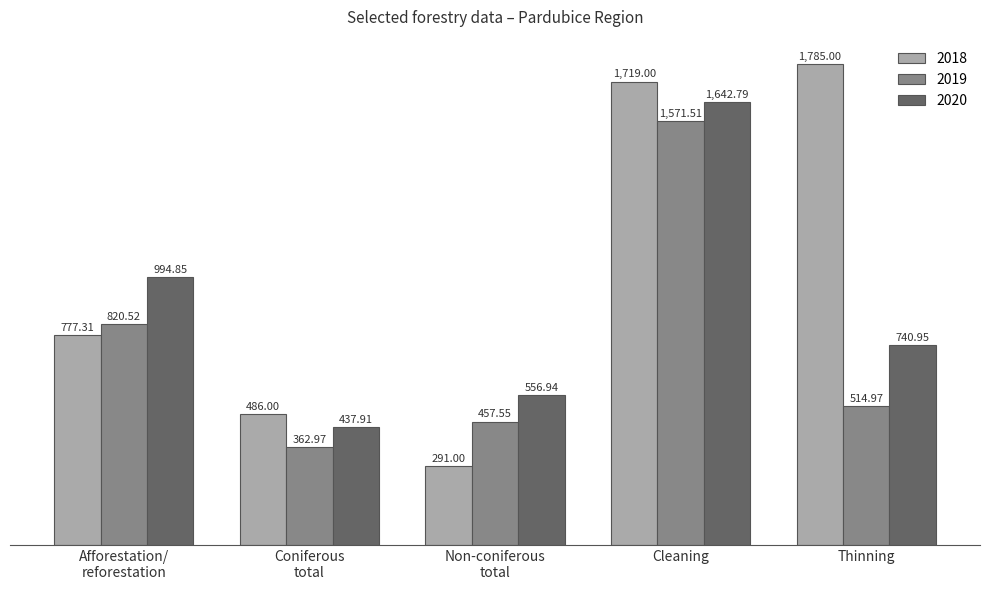

At which label does 2020 reach its minimum?

Coniferous
total